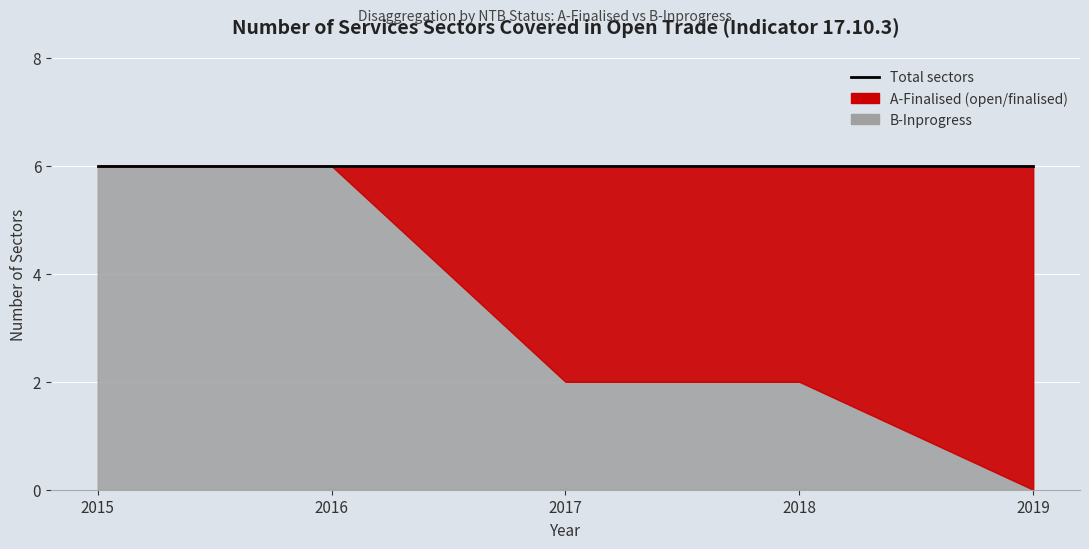

The B-Inprogress series shows -3 at 2019. True or false?

False